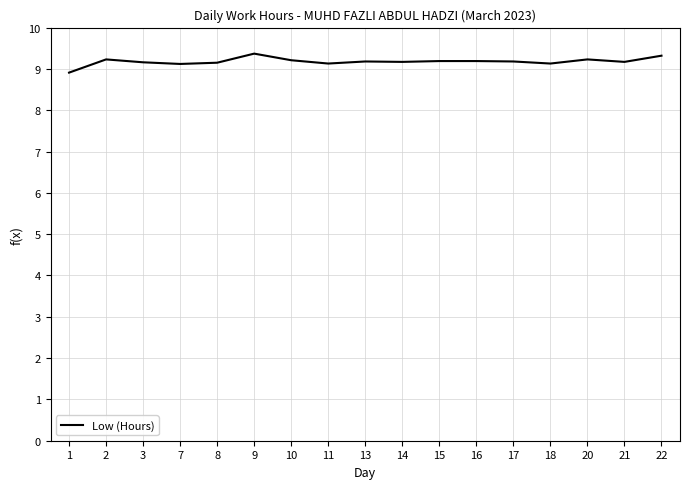

What is the change in value from 9 to 21?

-0.2